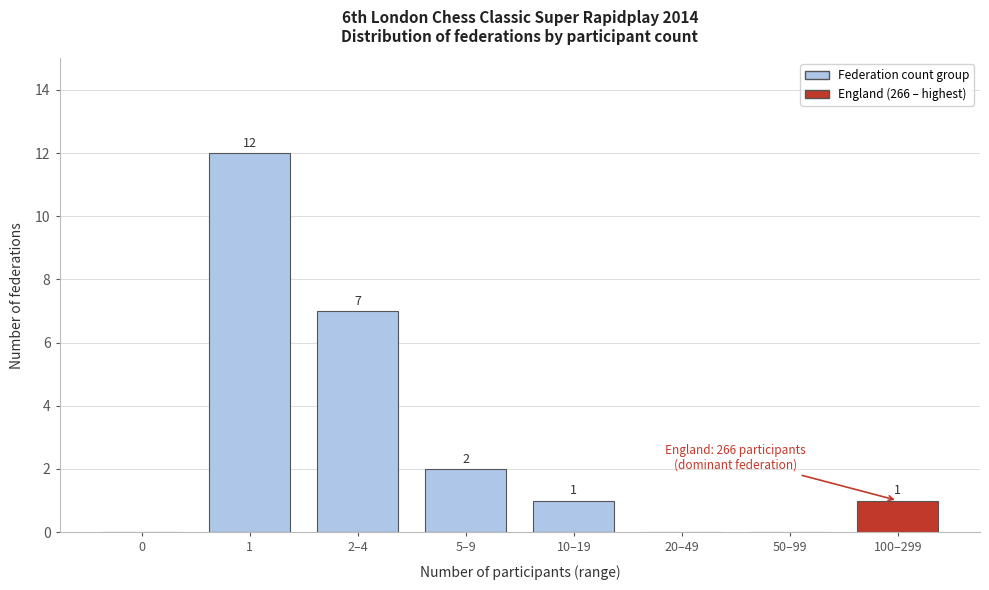

Reading left to right, list all the values displayed in this chart.

0=0	1=12	2–4=7	5–9=2	10–19=1	20–49=0	50–99=0	100–299=1